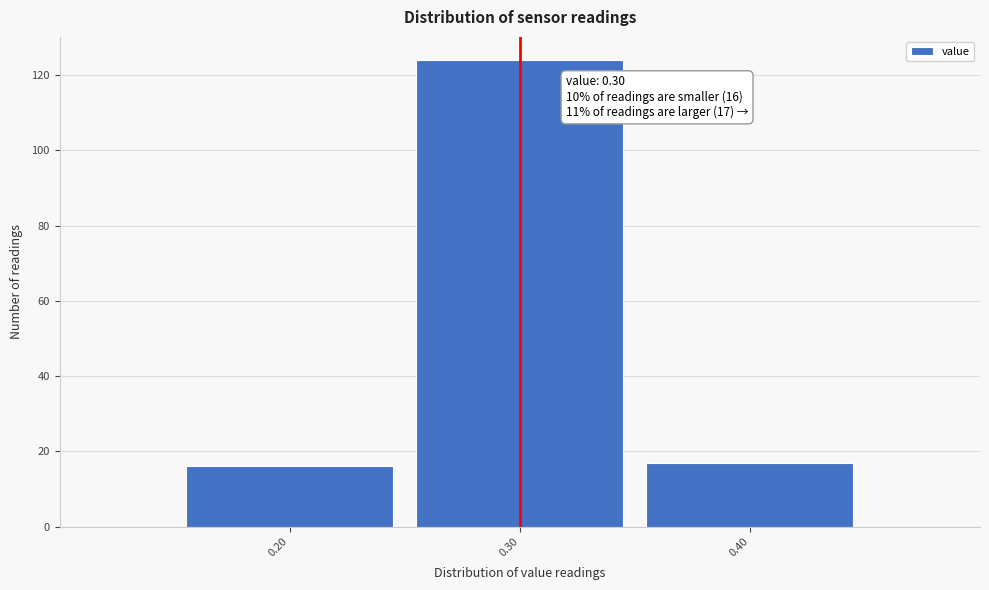

Which range on the x-axis has the tallest bar?

0.25 to 0.35